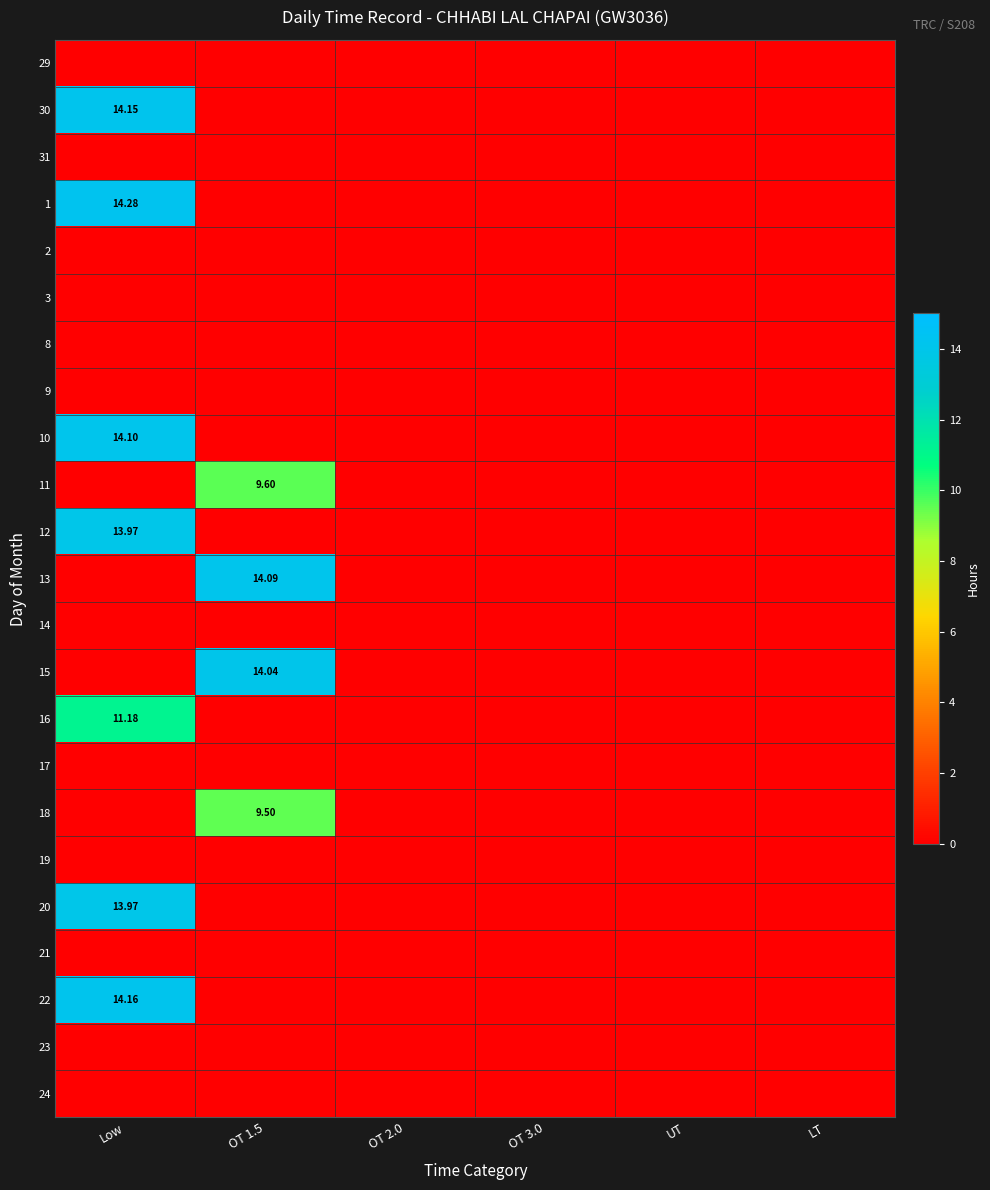

What is the sum of the 22 values at Low and OT 3.0?

14.2